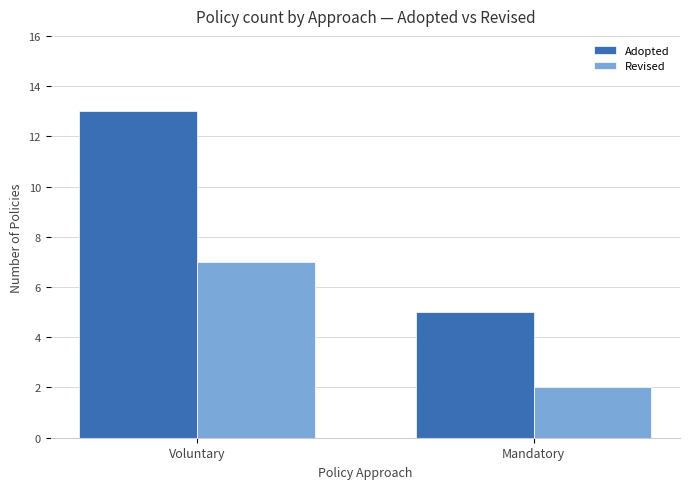

Does the chart contain any negative values?

No